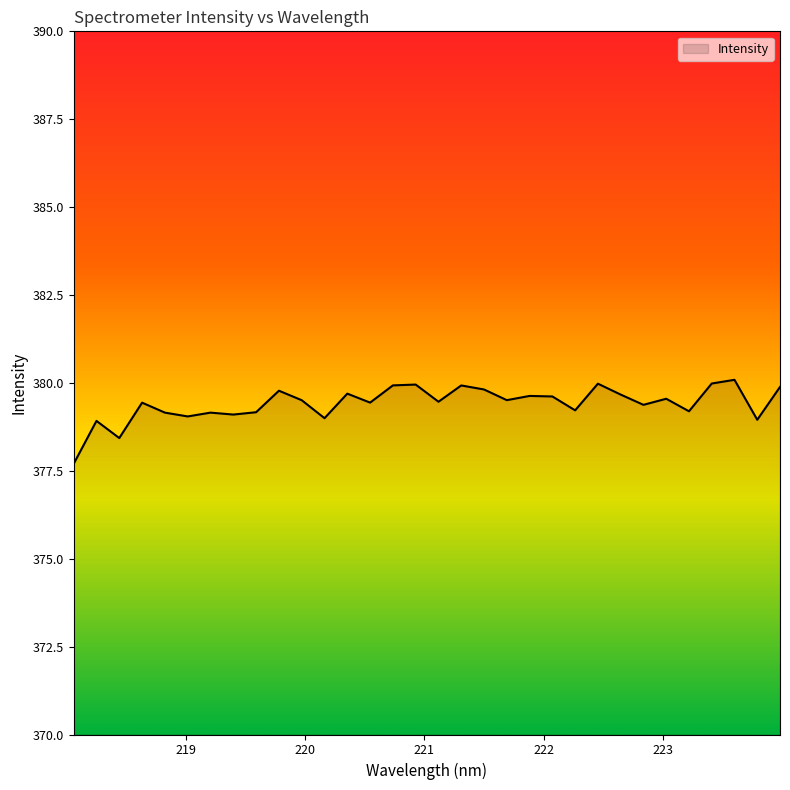

What is the maximum value shown in the chart?

380.1